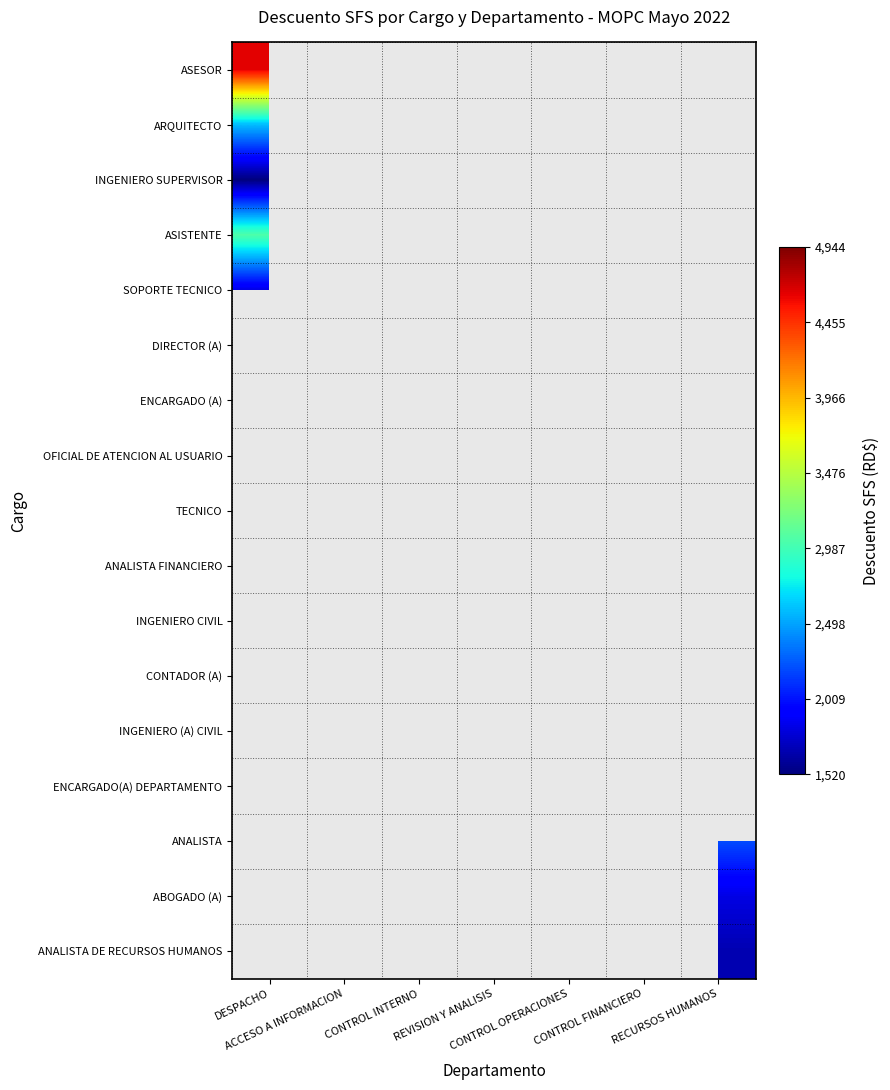

How many categories are shown in the chart?

7